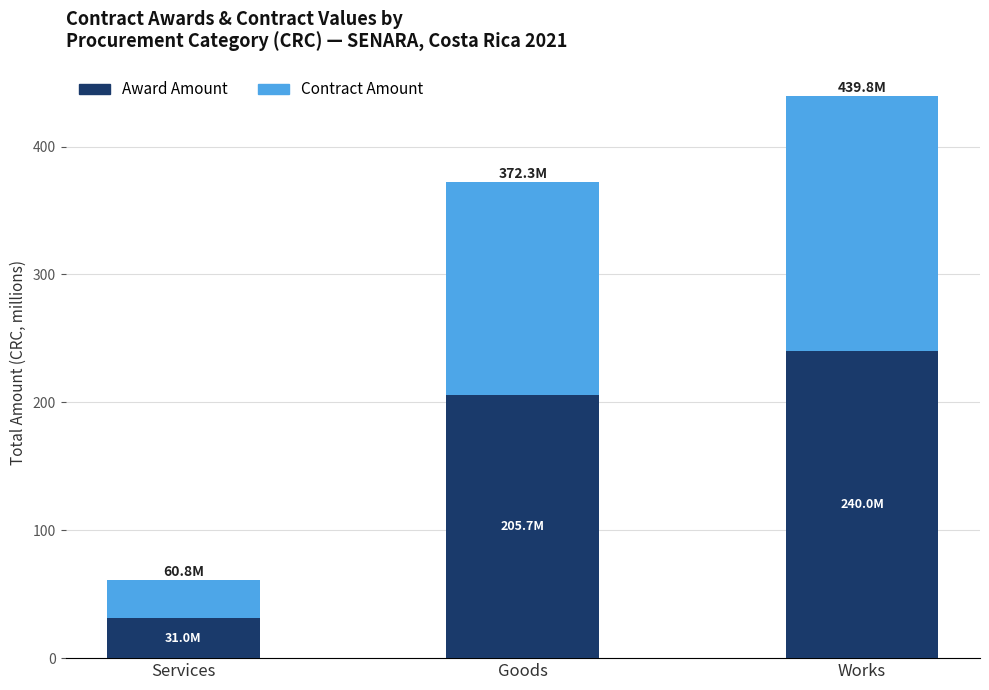

At which category is the sum across all series the highest?

Works